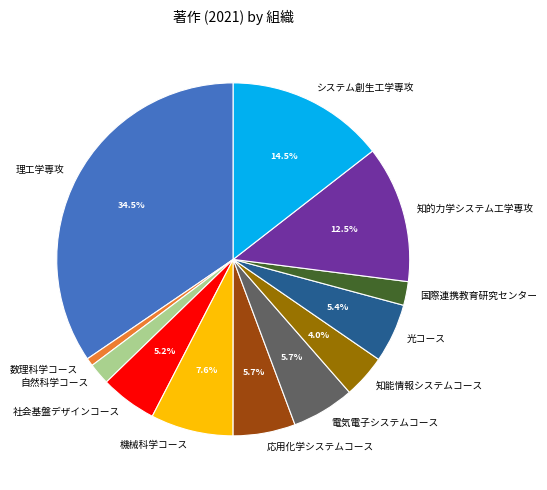

Do 機械科学コース and 光コース together represent more than half of the pie?

No